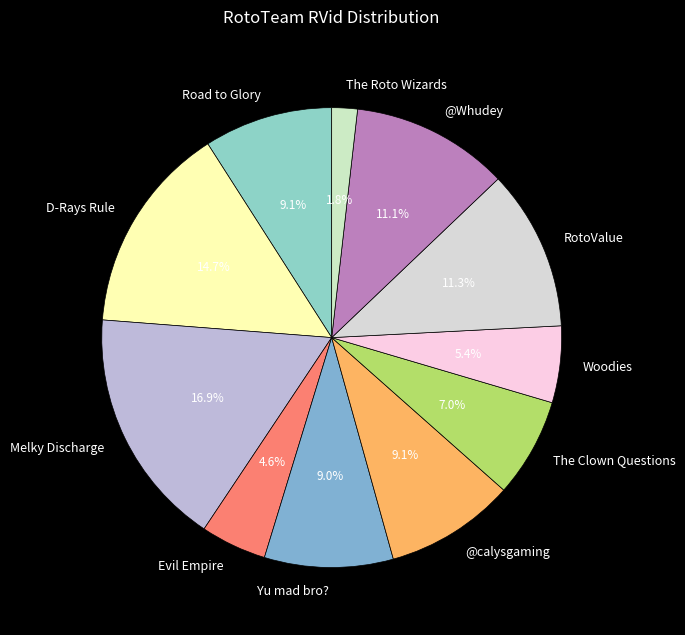

What percentage is the Evil Empire slice, to the nearest percent?

5%